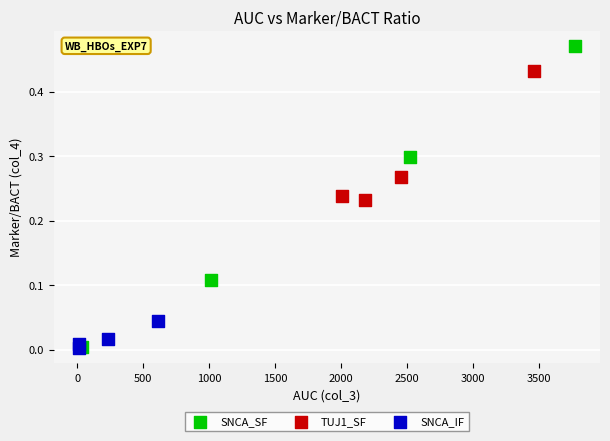

Which series has the largest Y range (max minus min)?

SNCA_SF